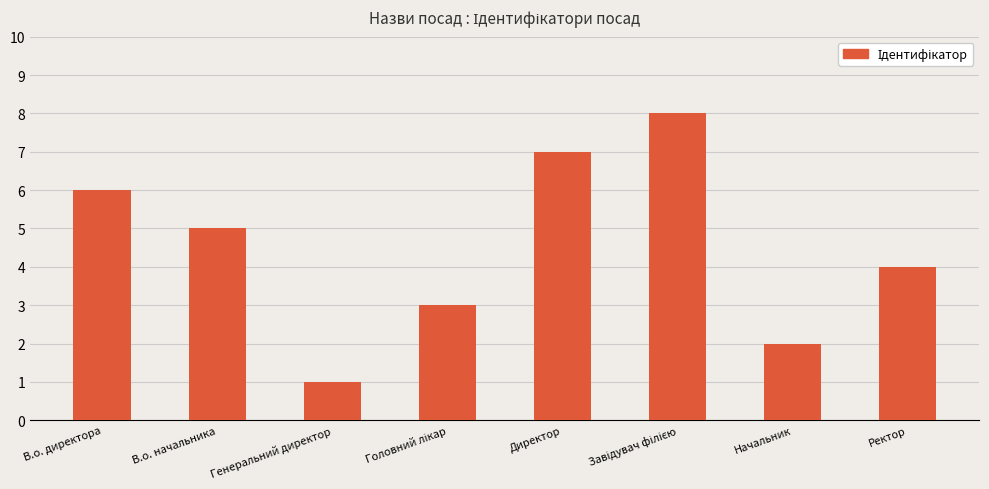

What value does the data have at Директор?

7